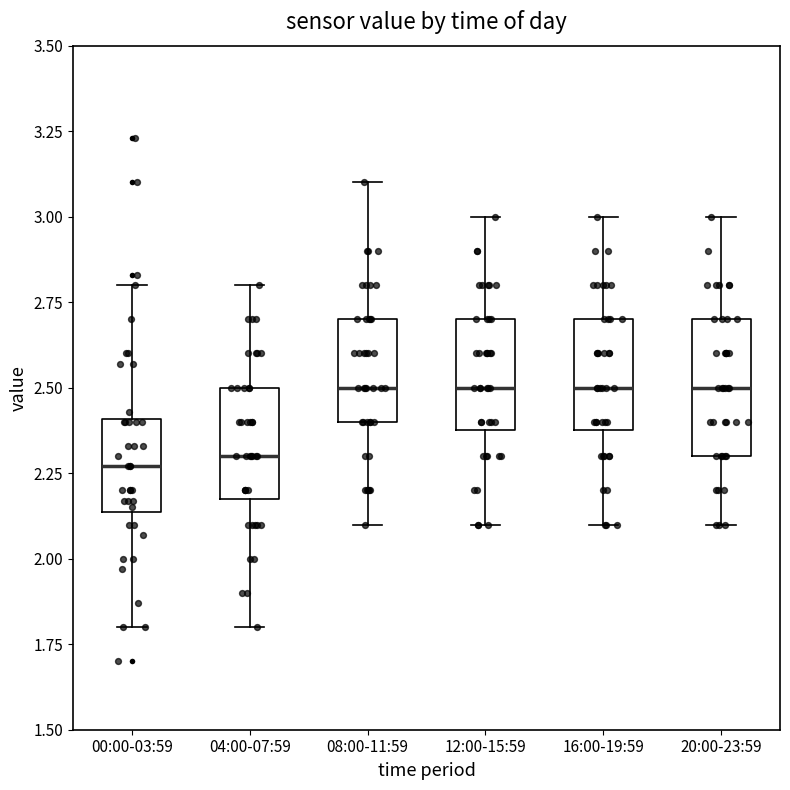

Which box is the tallest, from its lower edge to its upper edge?

20:00-23:59